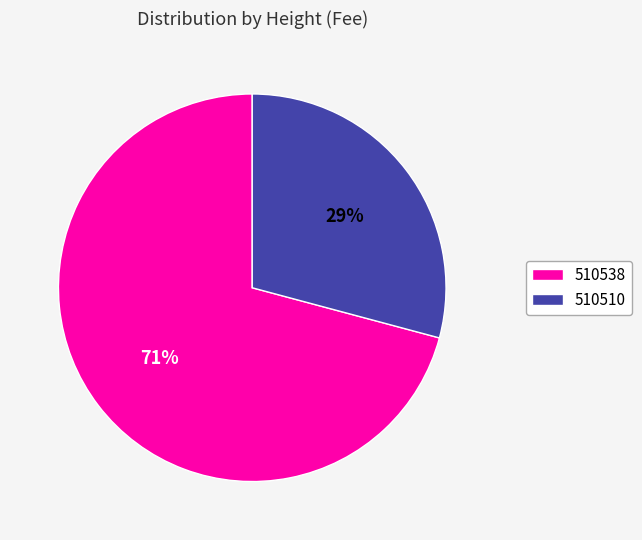

To the nearest percent, what is the combined percentage of 510538 and 510510?

100%